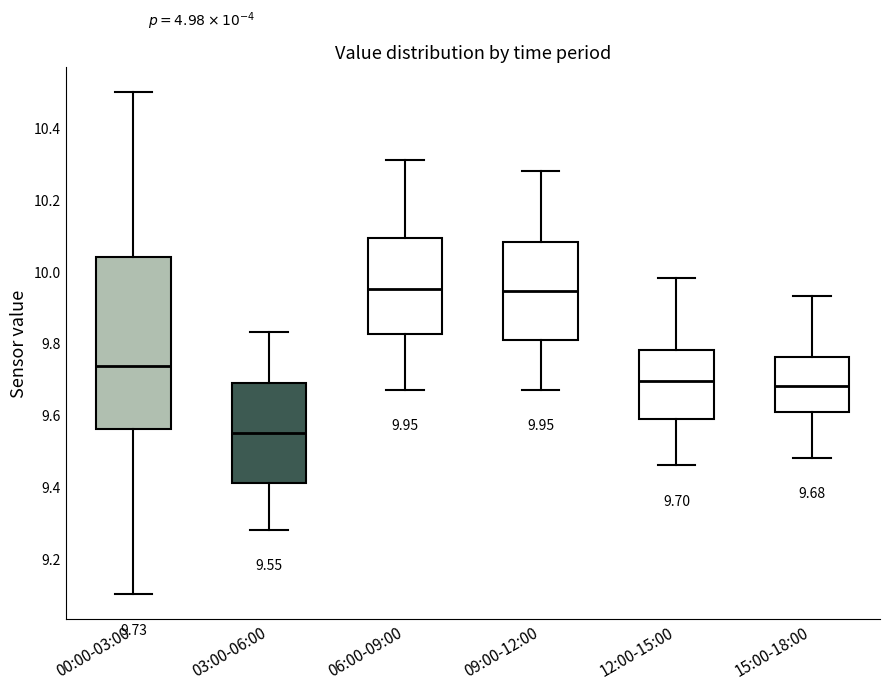

Which box has the lowest median line?

03:00-06:00